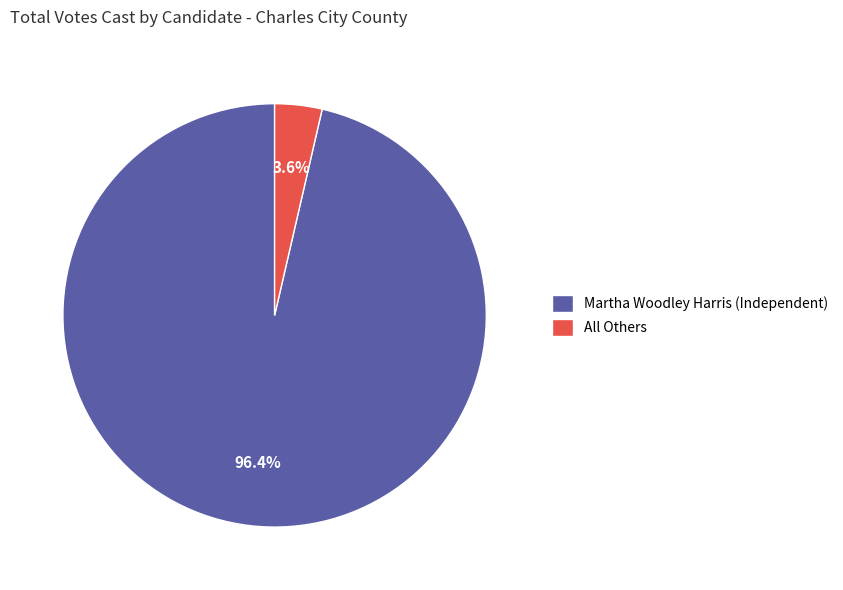

Do All Others and Martha Woodley Harris (Independent) together represent more than half of the pie?

Yes